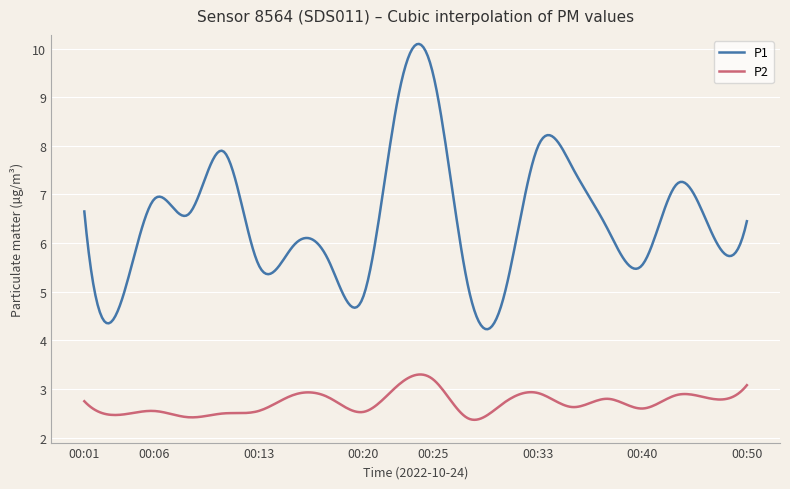

Which series has the largest total across all categories?

P1